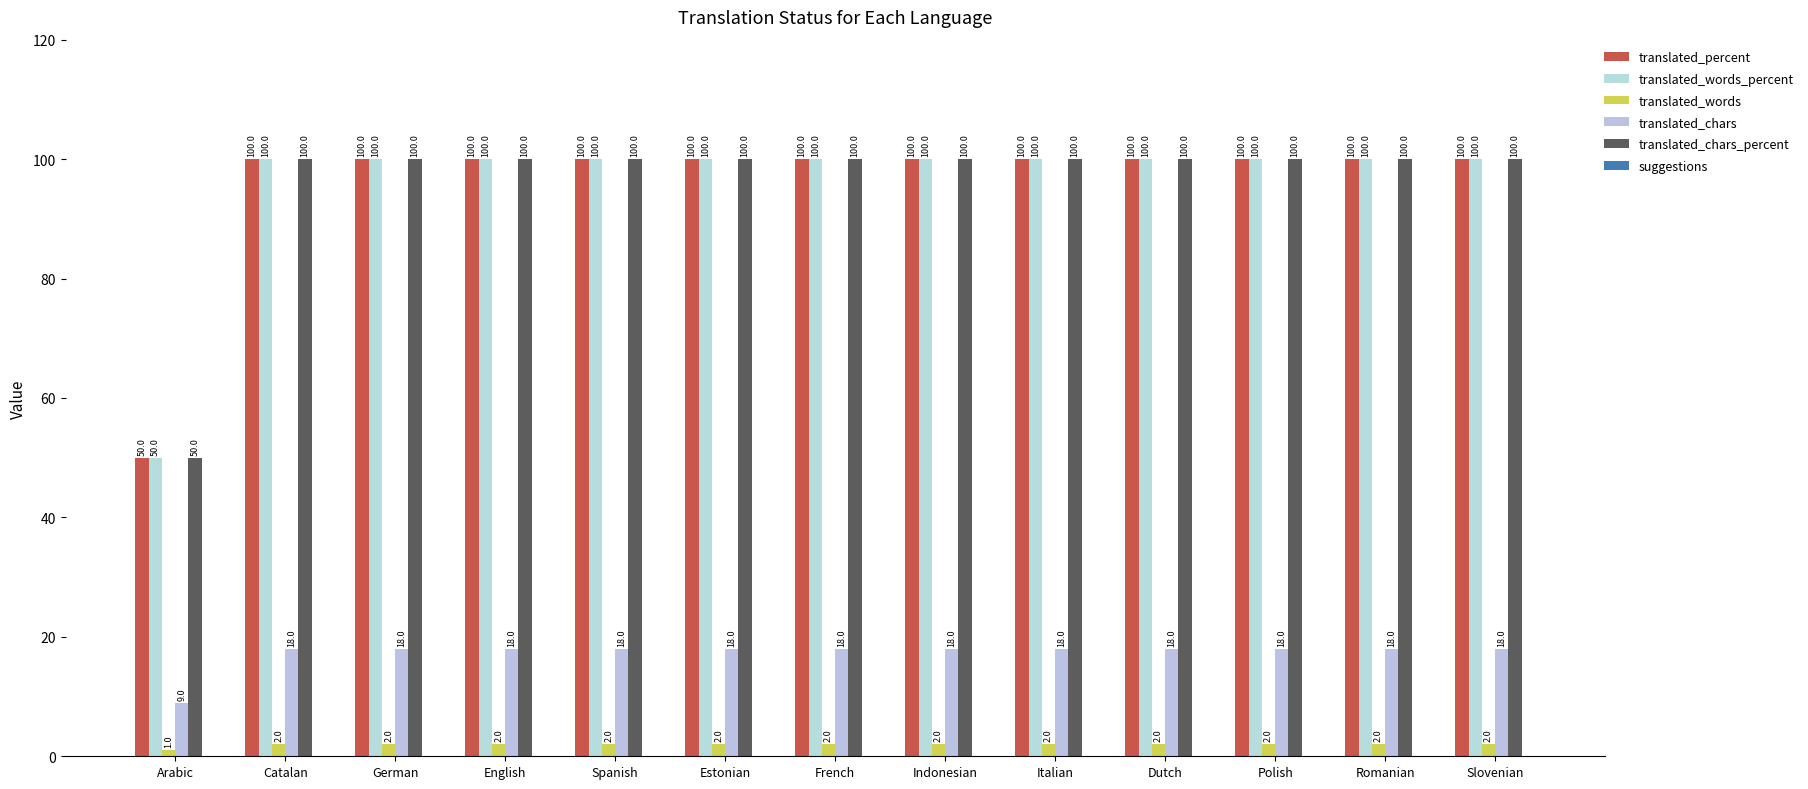

Read the translated_words_percent value at Dutch, to the nearest 5.

100